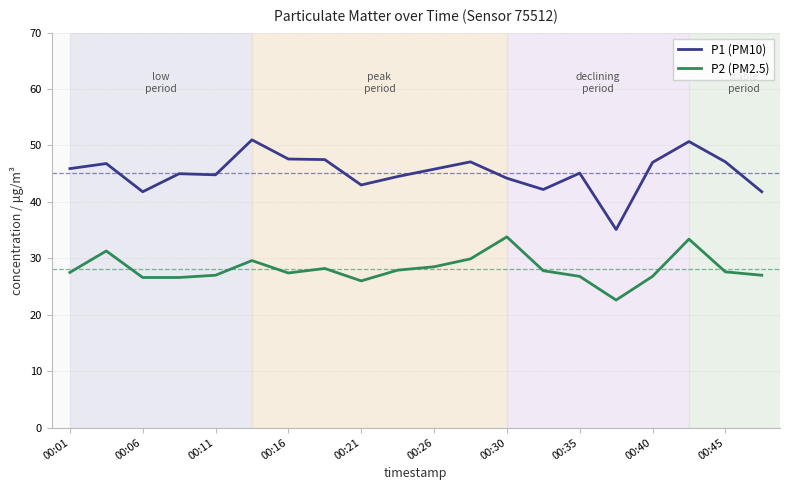

What is the maximum value shown in the chart?

51.0